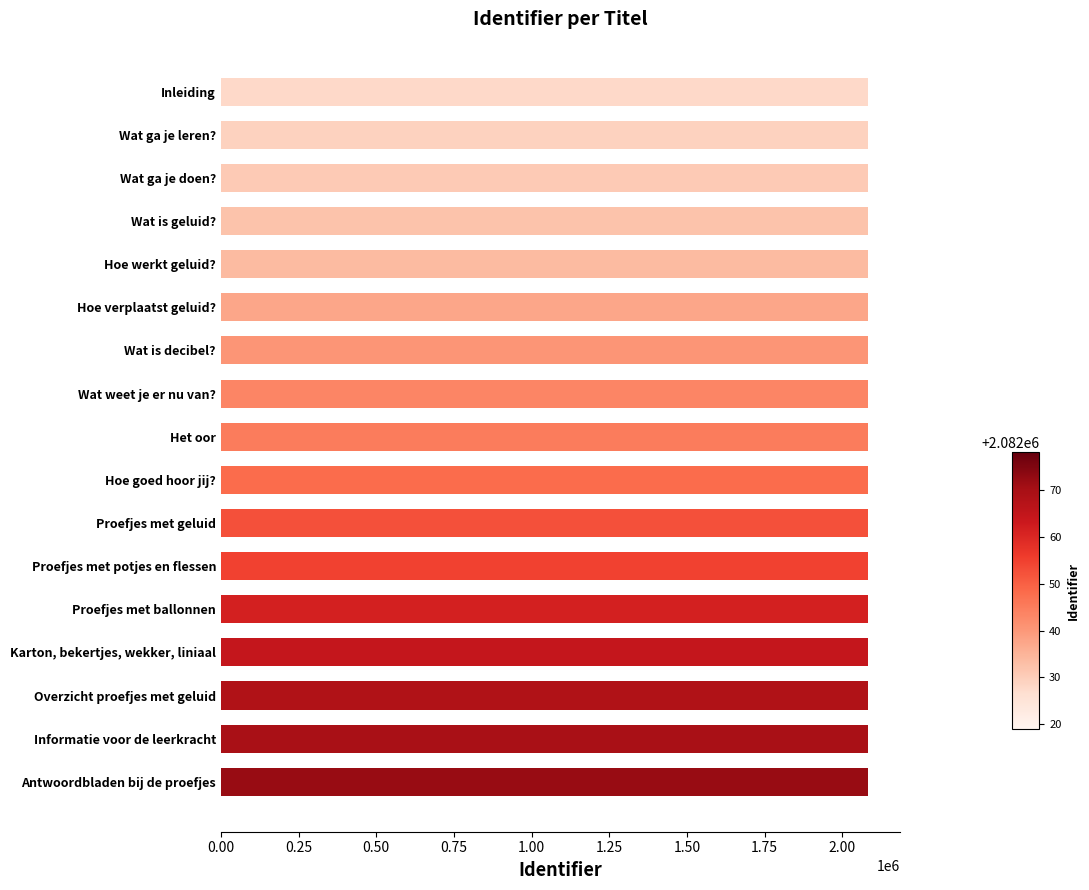

What is the label of the 10th bar from the bottom?

Wat weet je er nu van?